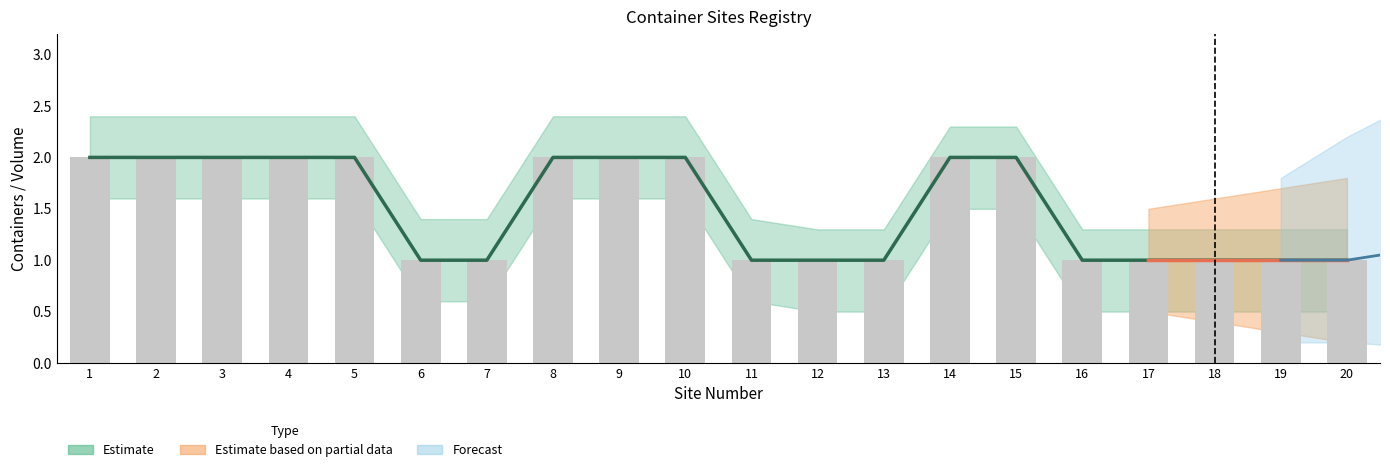

What value does the data have at 15?

2